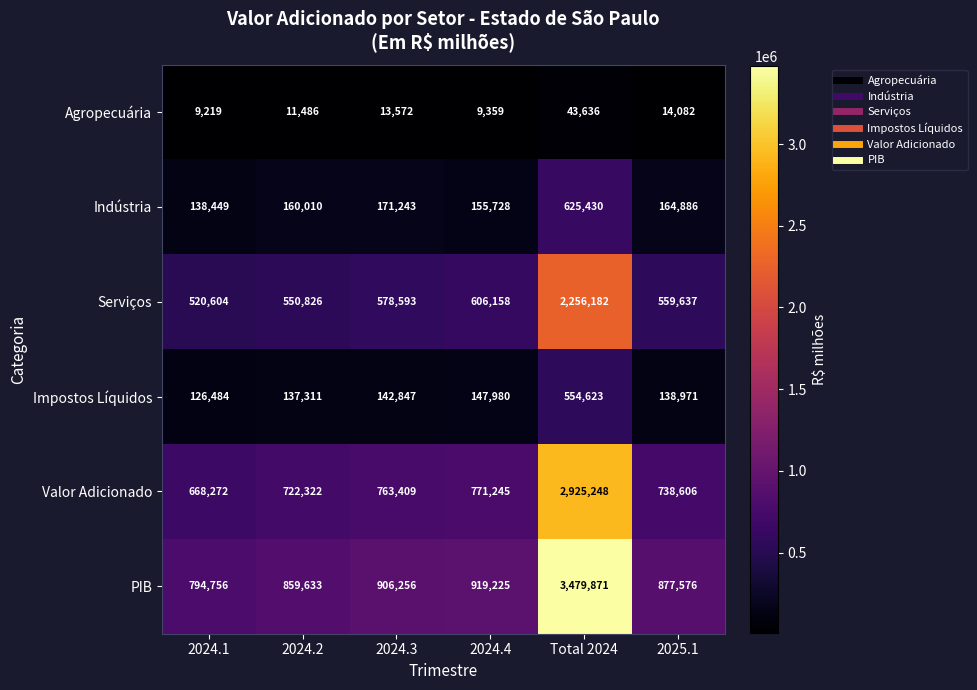

What is the sum of the Indústria values at 2024.3 and Total 2024?

796673